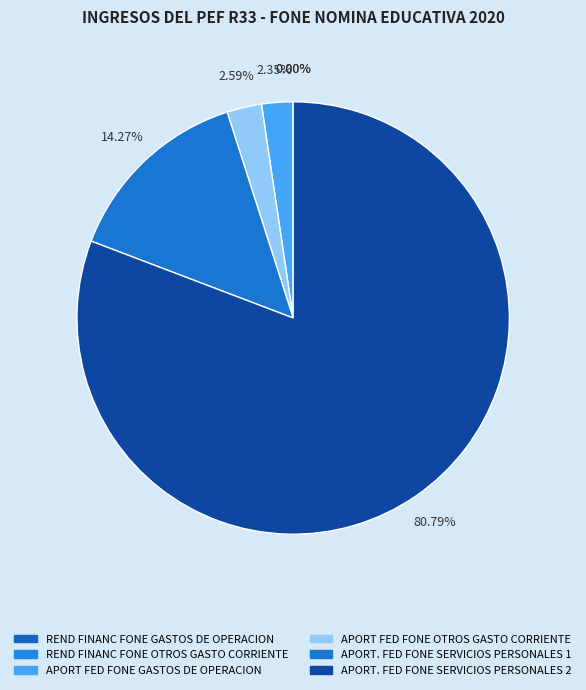

Which slice is the largest?

APORT. FED FONE
SERVICIOS PERSONALES 2